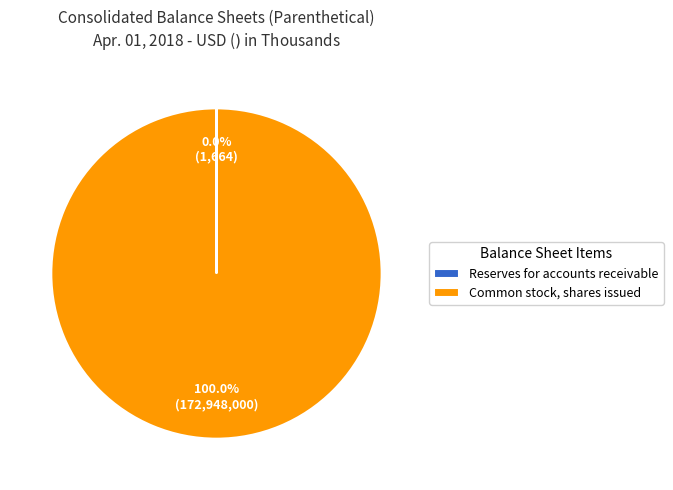

Does Common stock, shares issued represent more than half of the total?

Yes